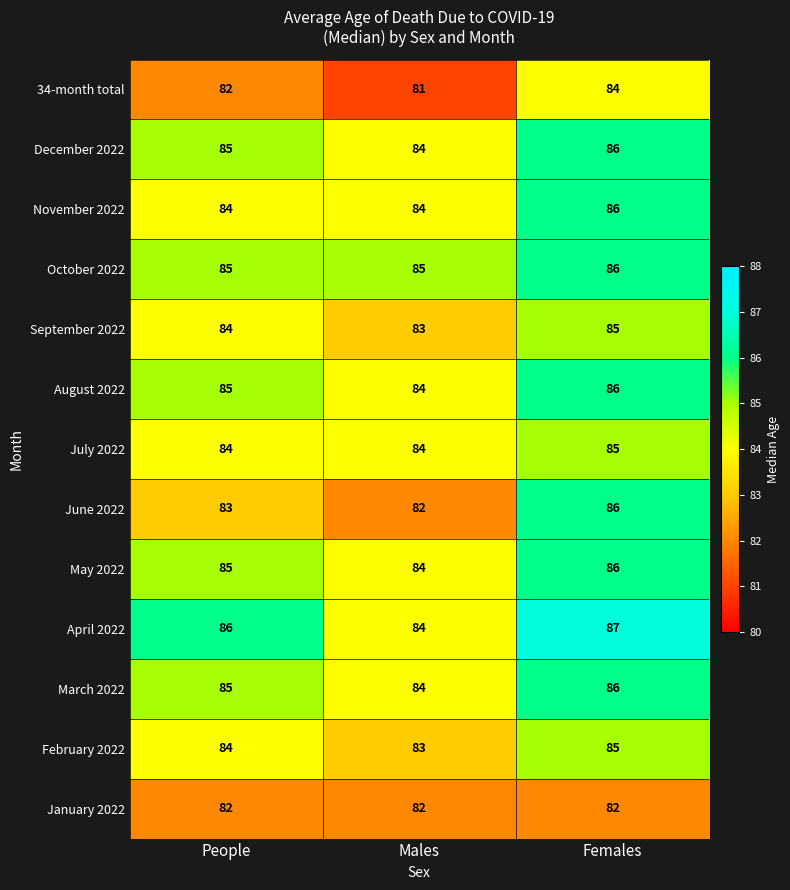

What is the total value across all series at Males?

1084